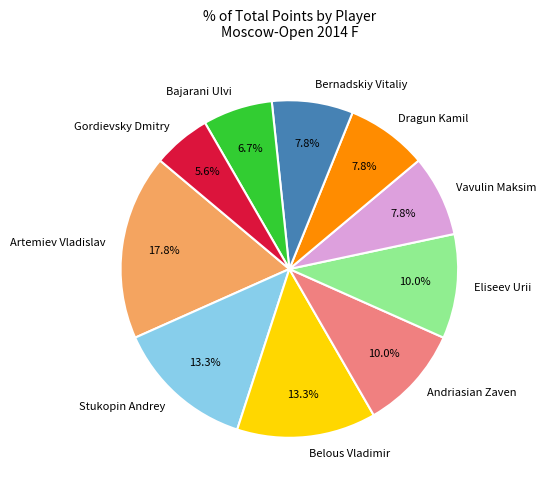

What percentage do Artemiev Vladislav and Eliseev Urii together represent?

27.8%